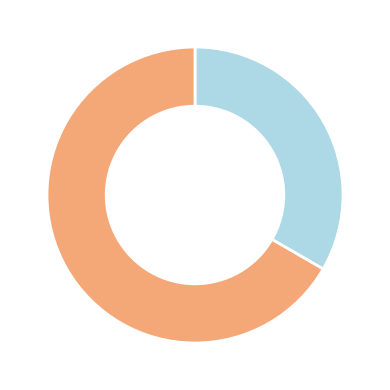

Is there a majority slice in this chart?

Yes